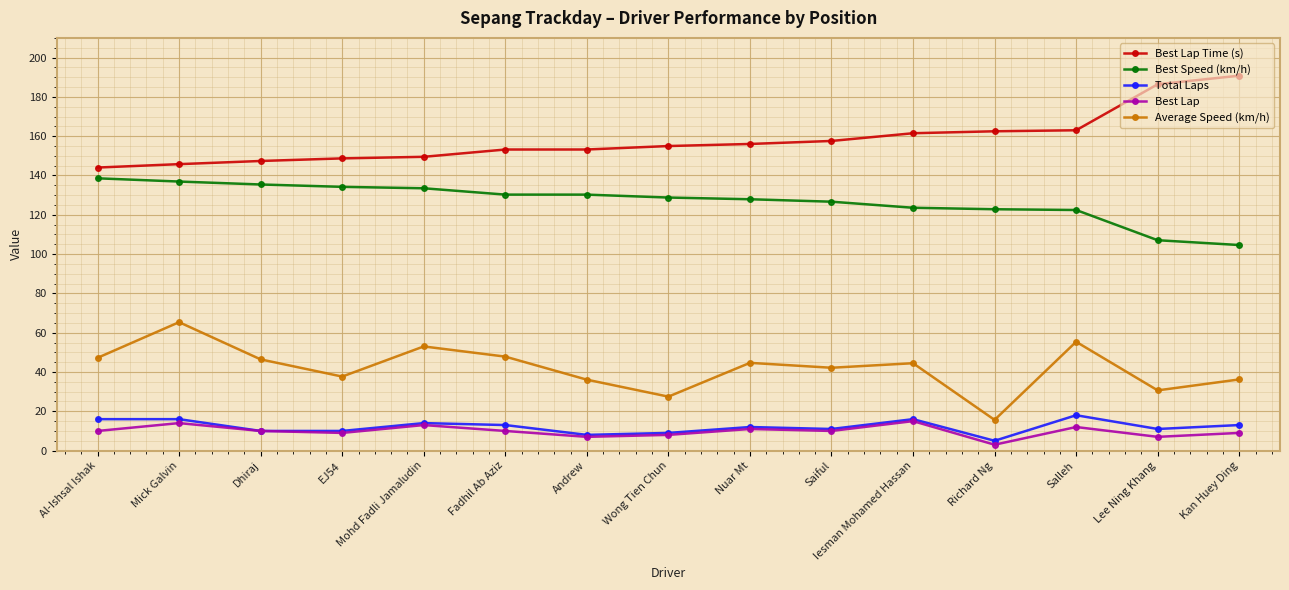

How many data points in Best Speed (km/h) are less than 128?

7